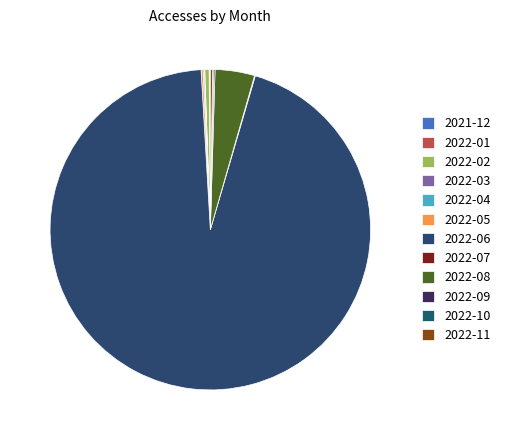

How many slices are in this pie chart?

12